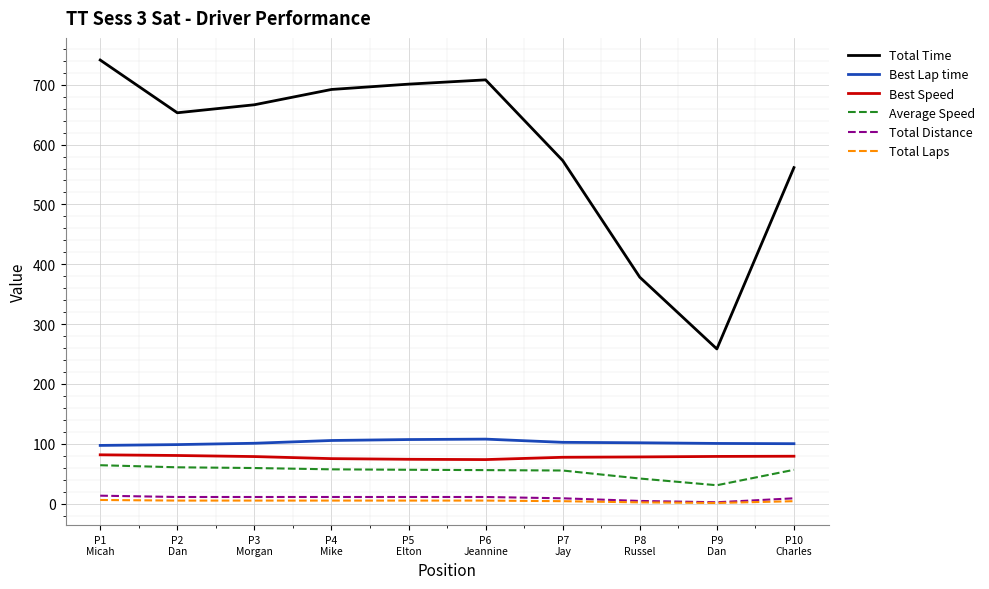

At which category is the sum across all series the highest?

P1
Micah